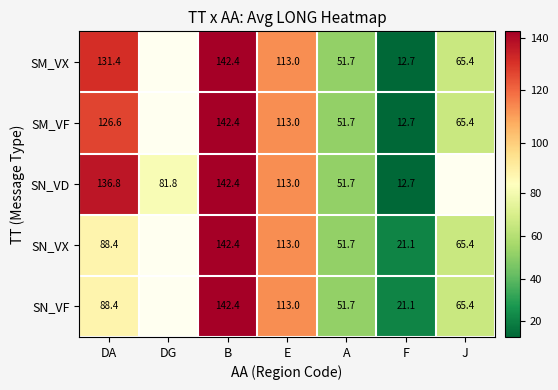

What is the difference between the SN_VX values at B and E?

29.4